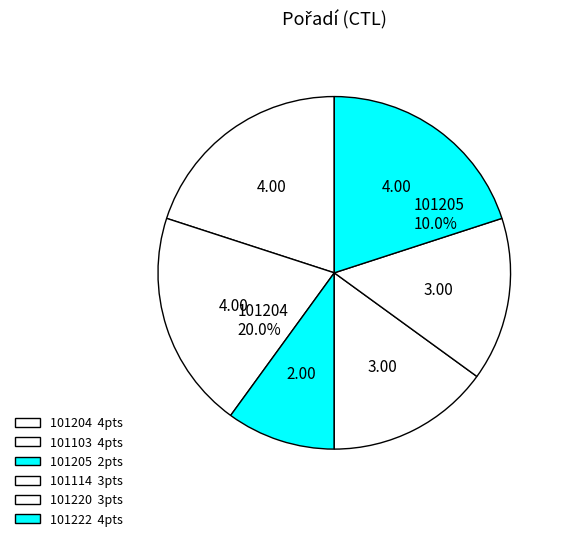

To the nearest percent, what is the difference between the 101205 and 101220 slice percentages?

5%